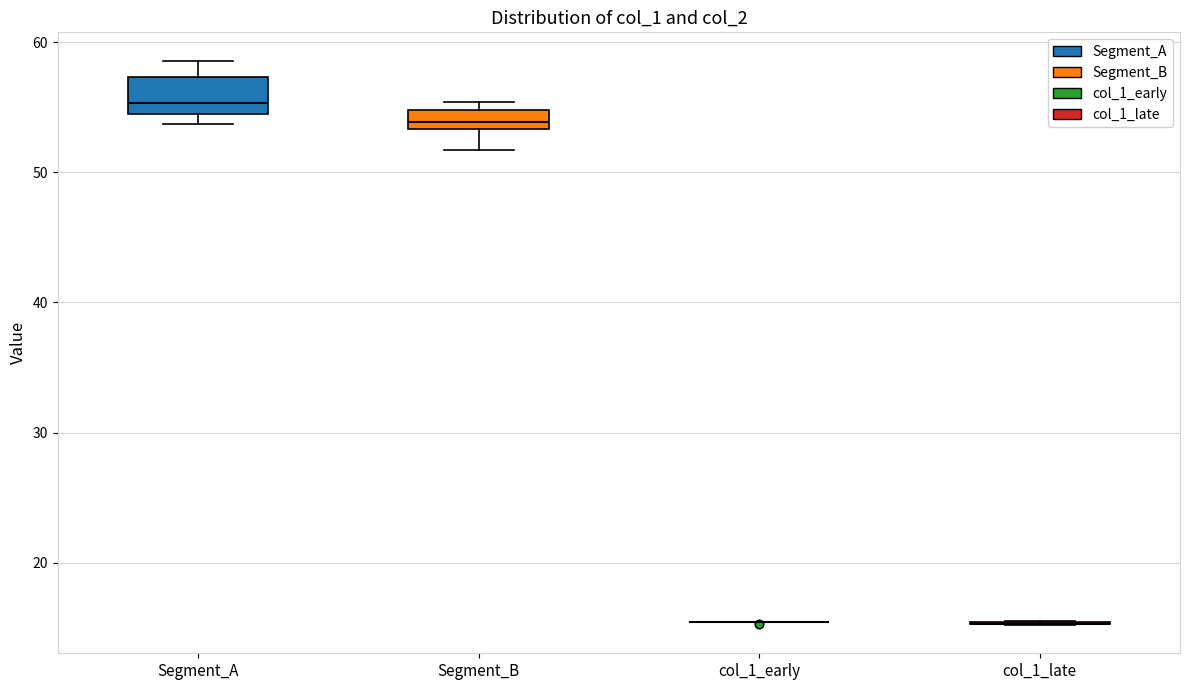

Which box is the tallest, from its lower edge to its upper edge?

Segment_A